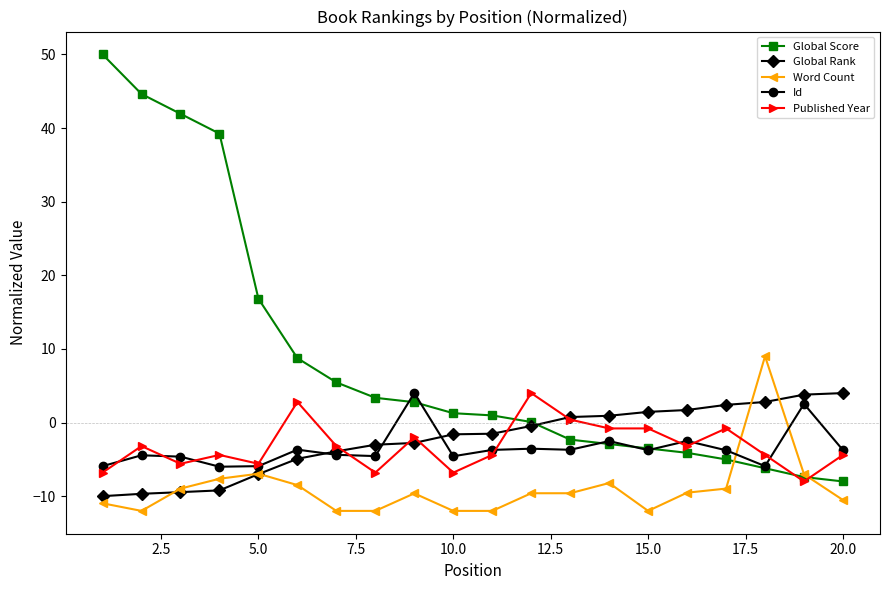

What is the minimum value shown in the chart?

-12.0